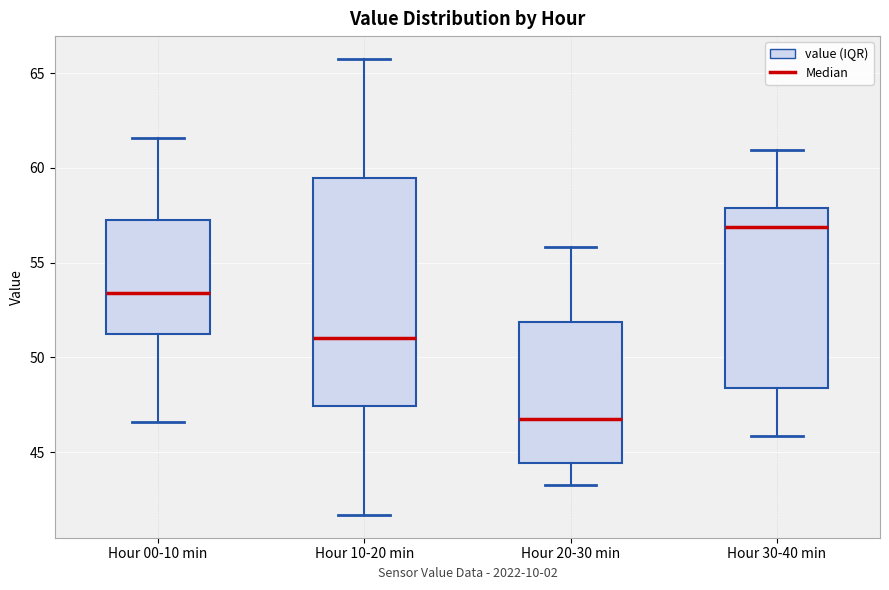

Comparing the boxes themselves (not the whiskers), which one is the tallest?

Hour 10-20 min